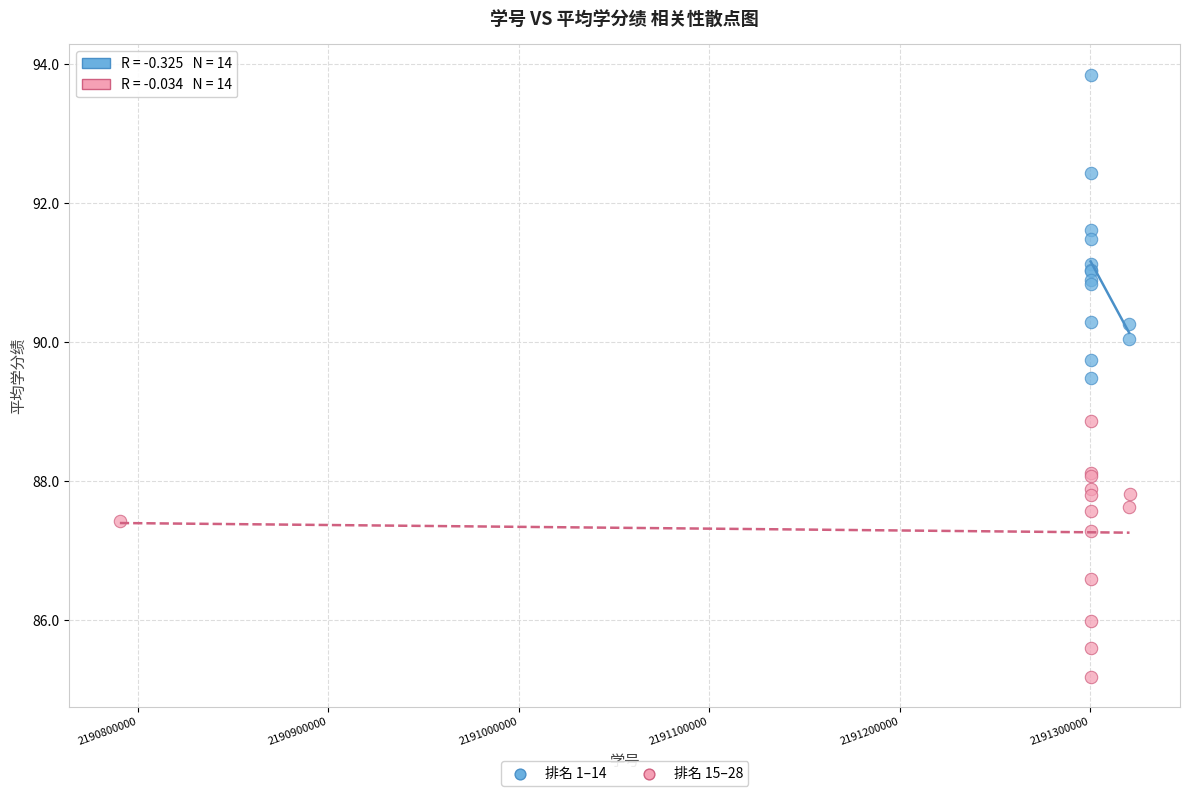

What are all the series names shown in the legend?

排名 1–14, 排名 15–28